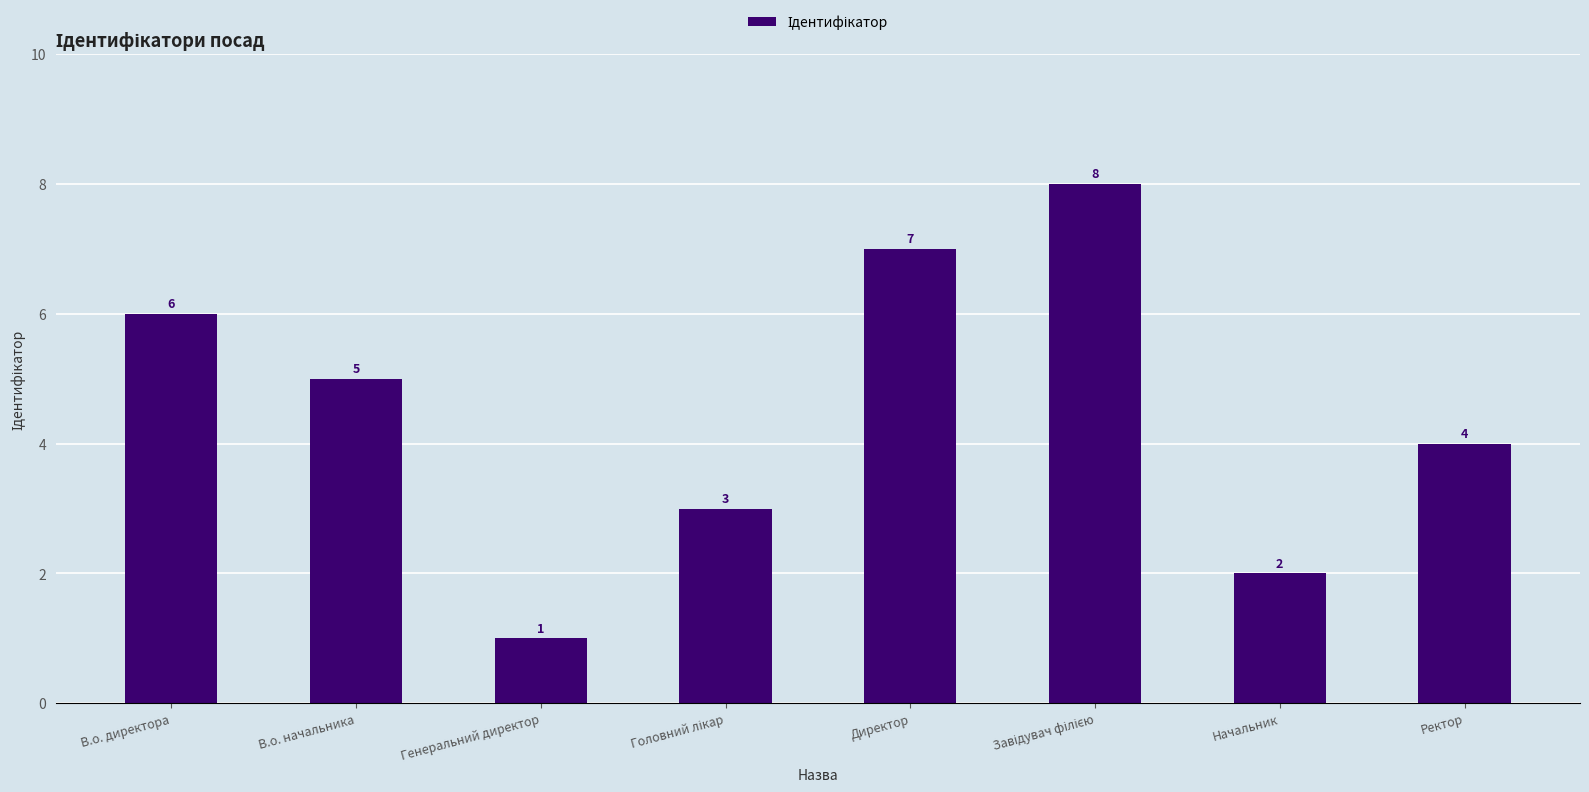

What is the greatest value displayed?

8